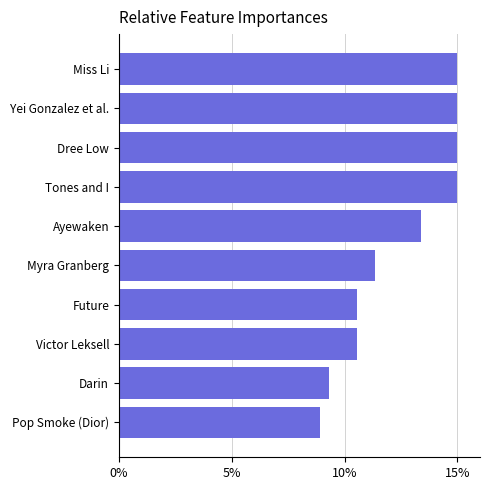

Reading top to bottom, what are all the values shown in this chart?

15.0	15.0	15.0	15.0	13.4	11.4	10.5	10.5	9.3	8.9